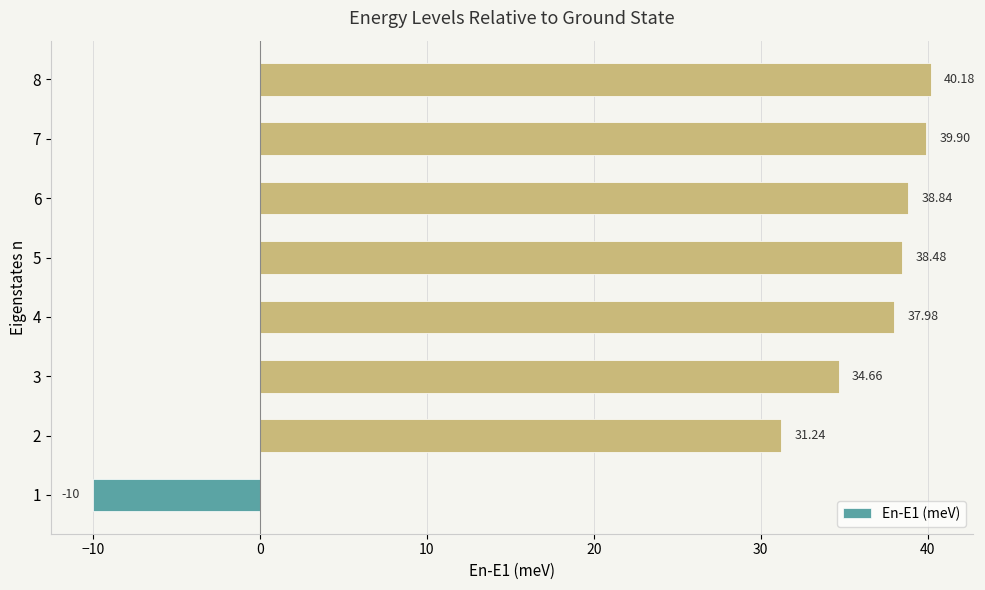

What is the sum of the values at 7 and 2?

71.1